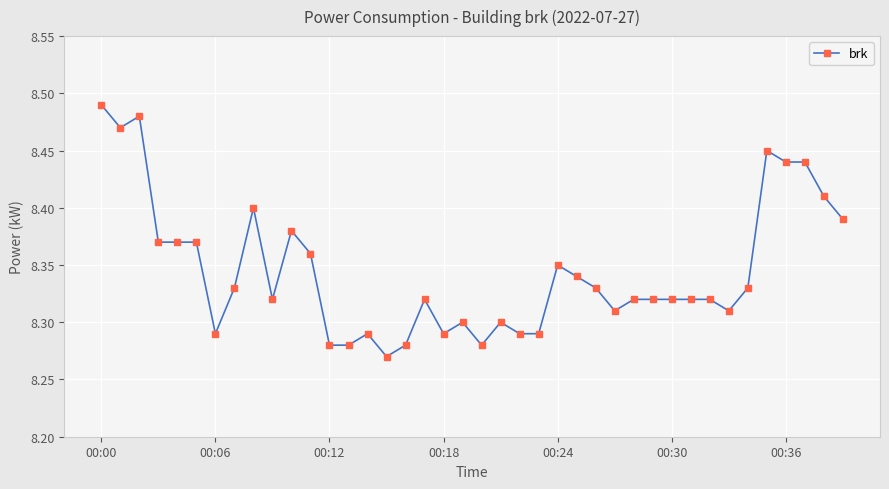

Does the chart have visible grid lines?

Yes